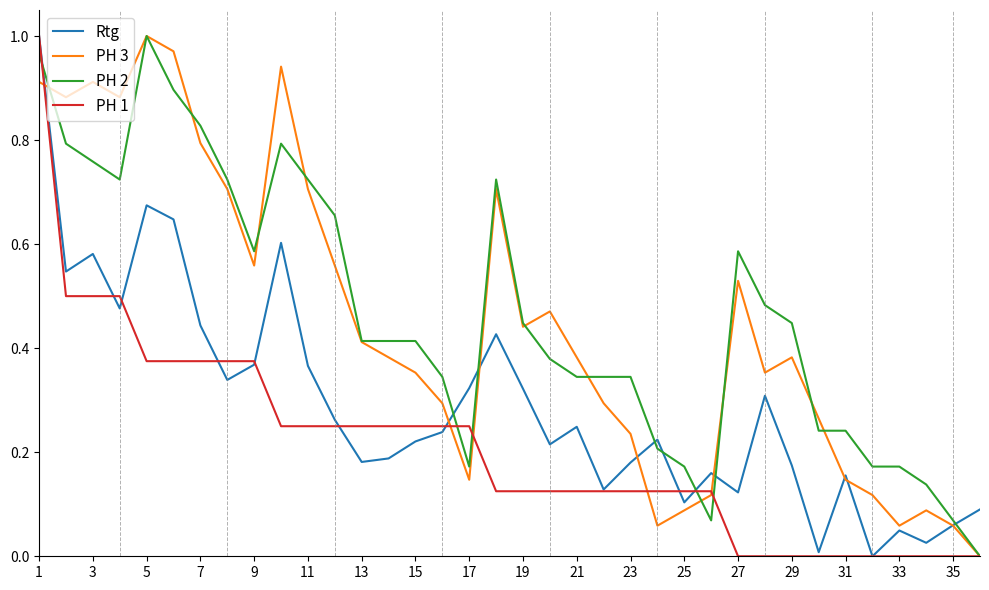

True or false: PH 1 has a value of 0.5 at 35.

False